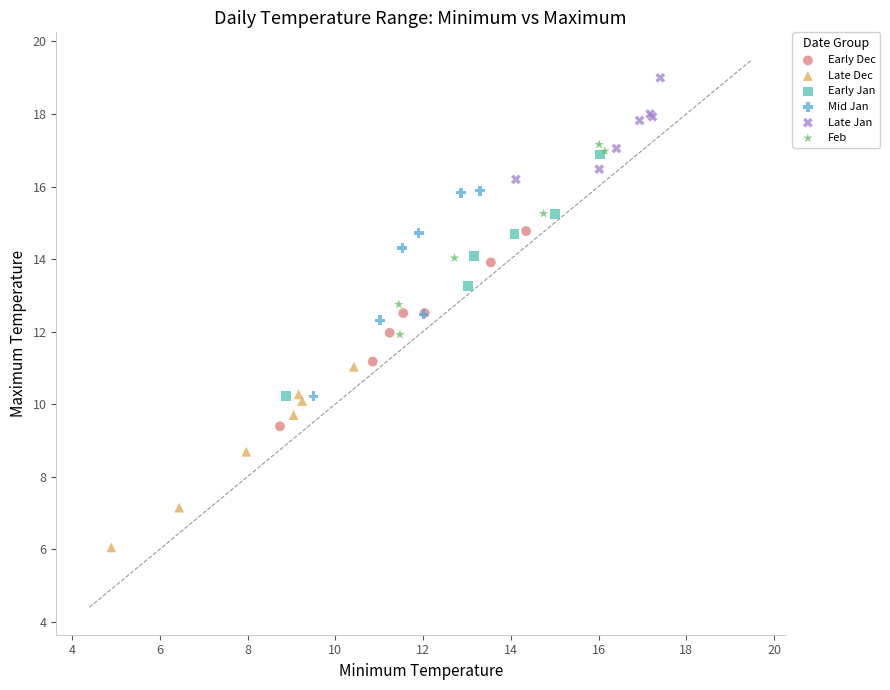

Which series reaches the minimum Y coordinate?

Late Dec